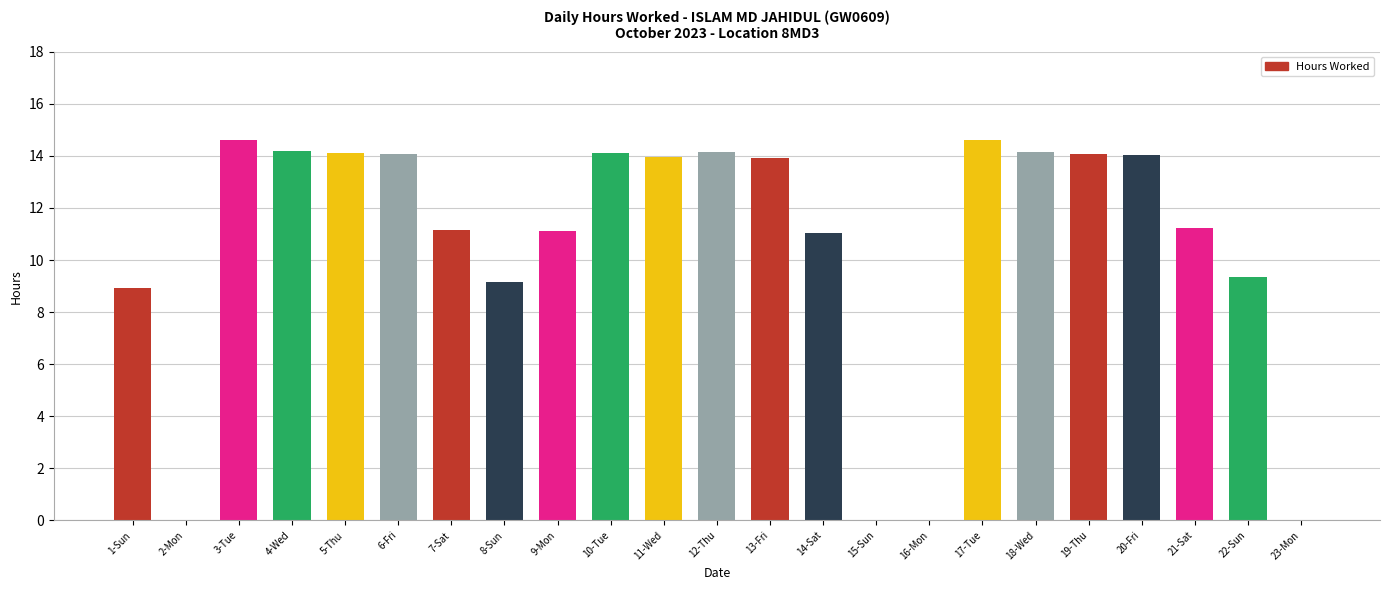

What is the ratio of the value at 6-Fri to the value at 20-Fri?

1.0